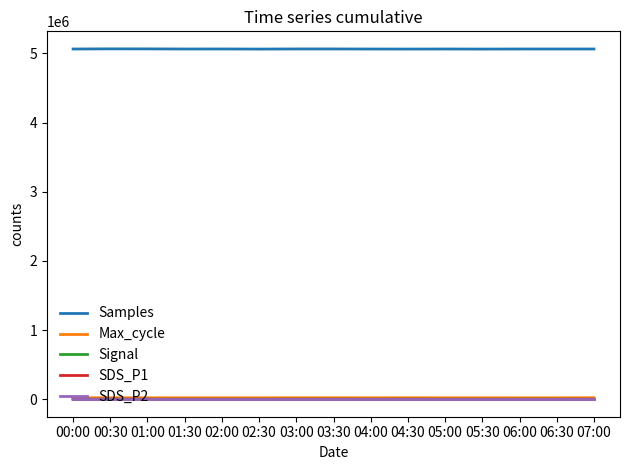

True or false: SDS_P1 and Samples intersect in this chart.

False